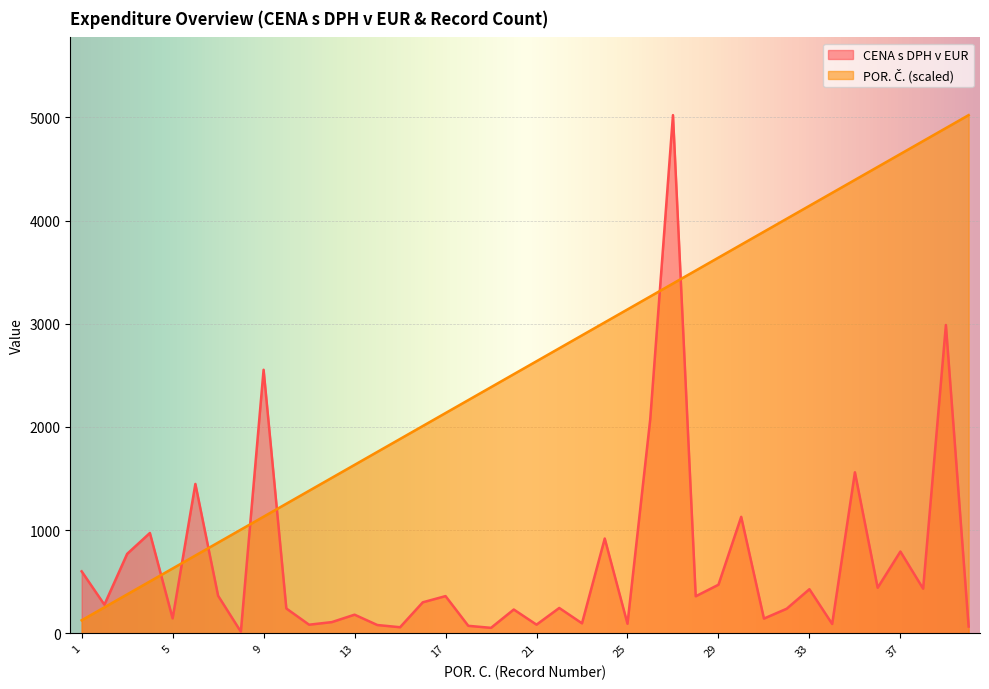

Which series has the largest total across all categories?

POR. C.